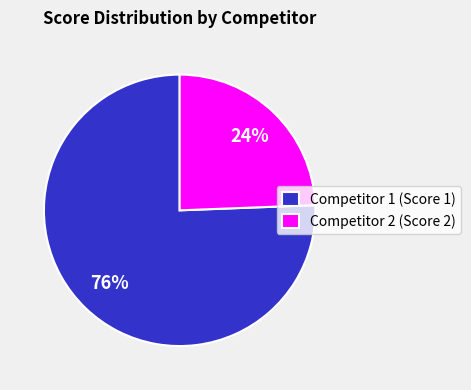

What is the smallest slice in the pie chart?

Competitor 2 (Score 2)